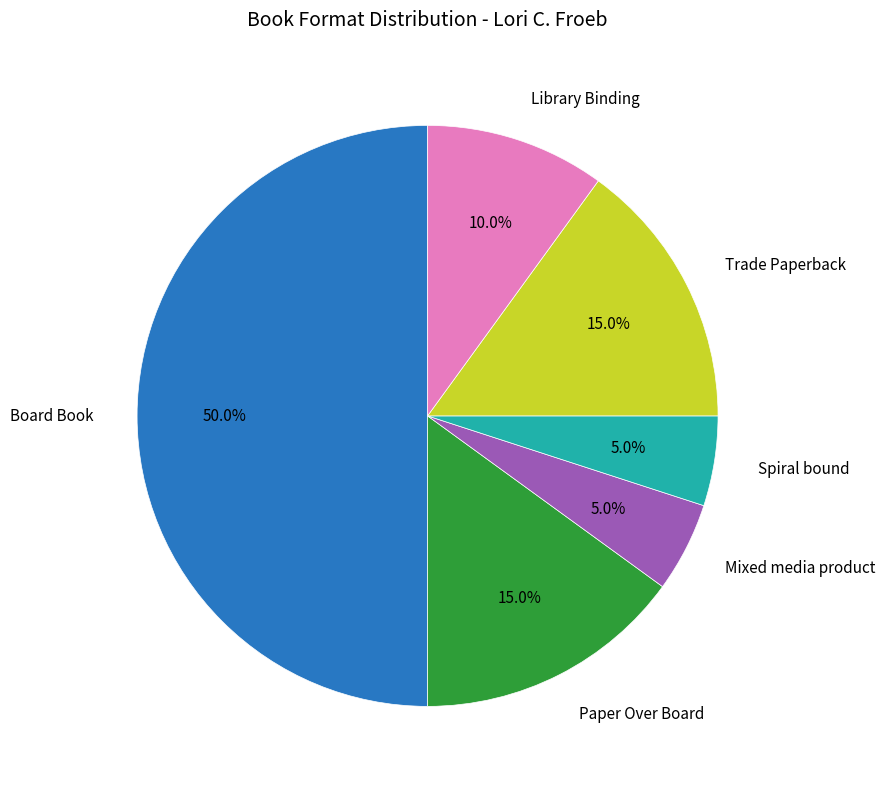

How many segments does this pie chart have?

6